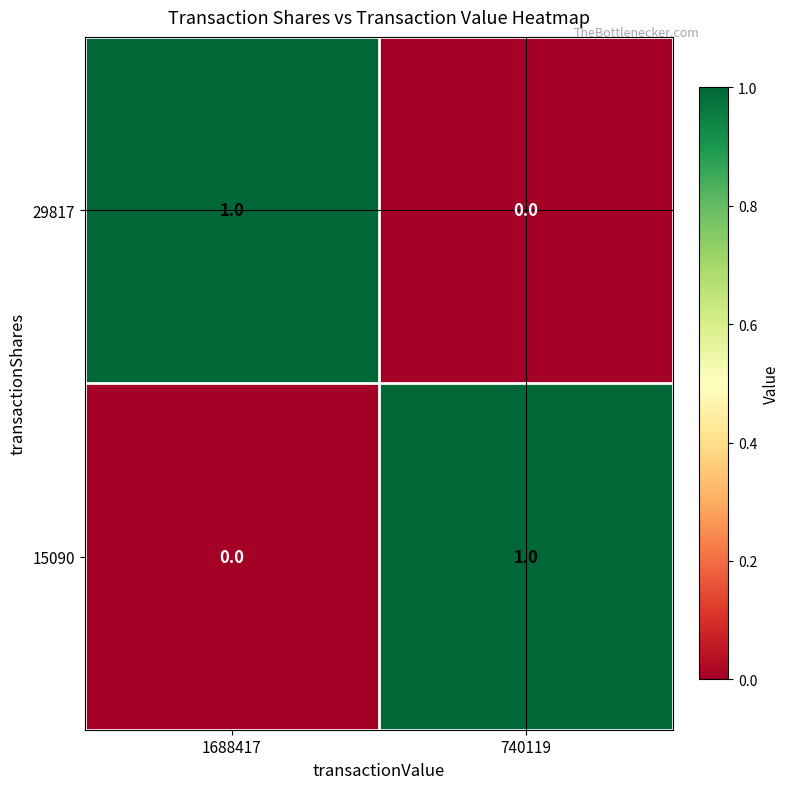

Which category has the highest value in the 15090 series?

740119